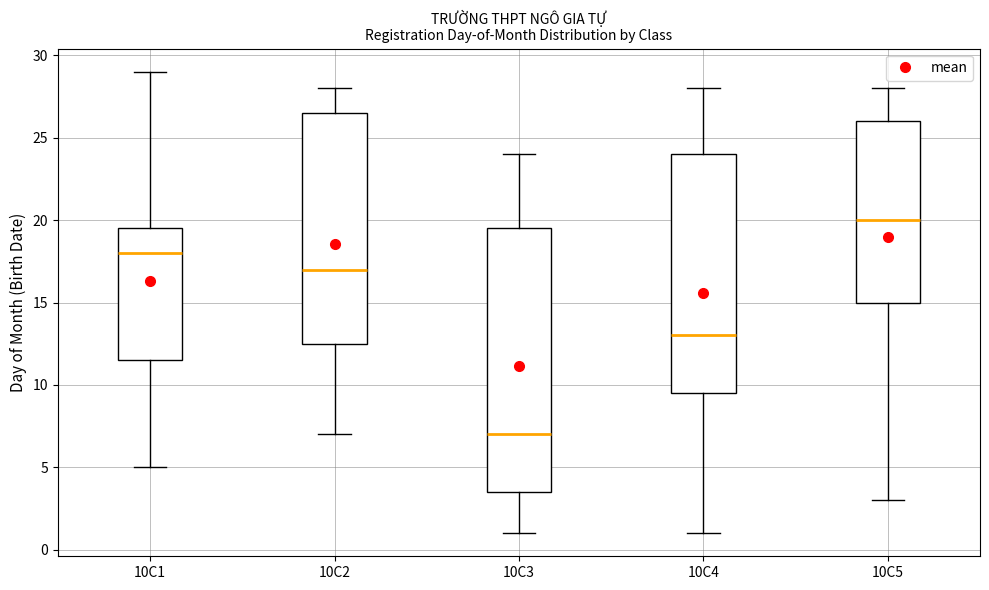

Which box is the tallest, from its lower edge to its upper edge?

10C3